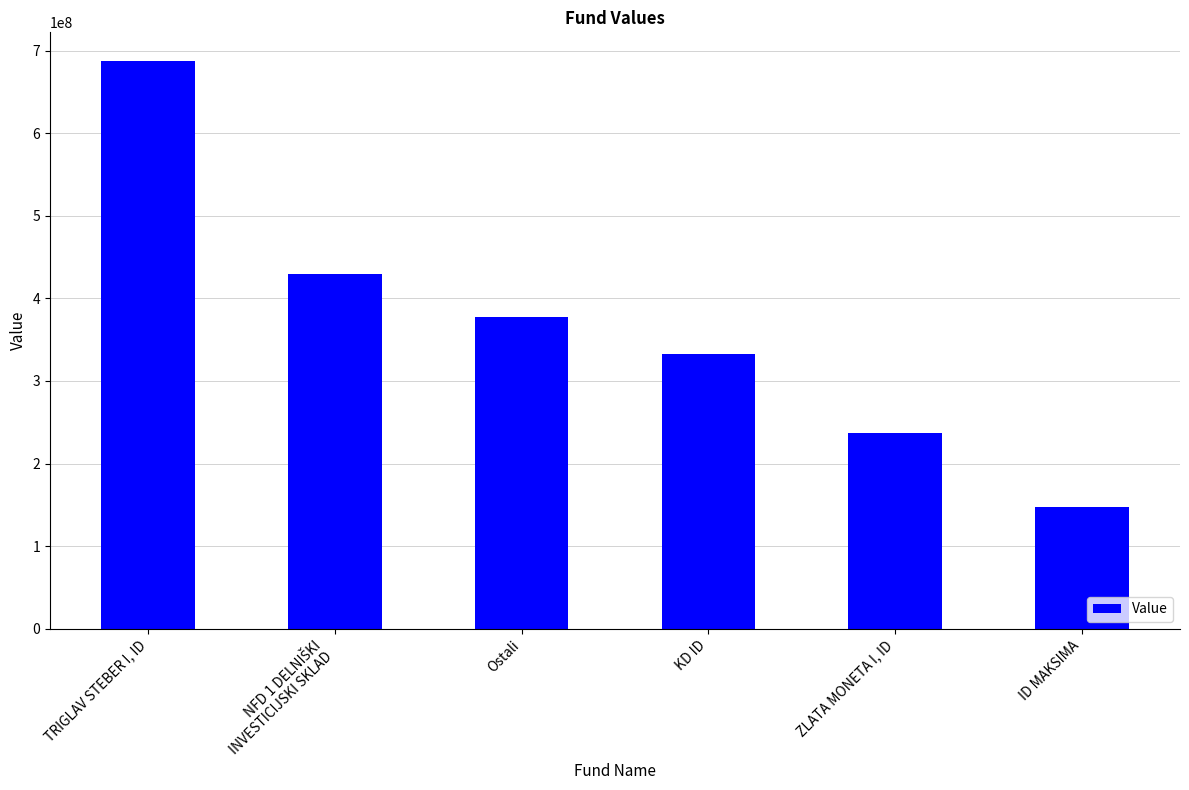

What is the sum of all values?

2211501853.1